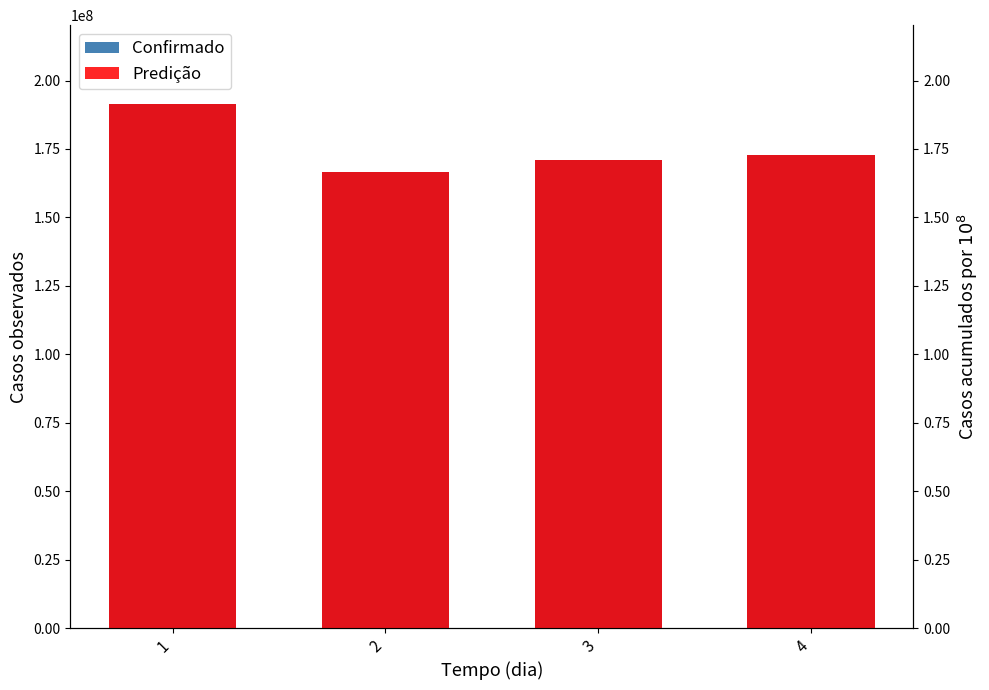

Which series has the largest range (max minus min)?

Confirmado